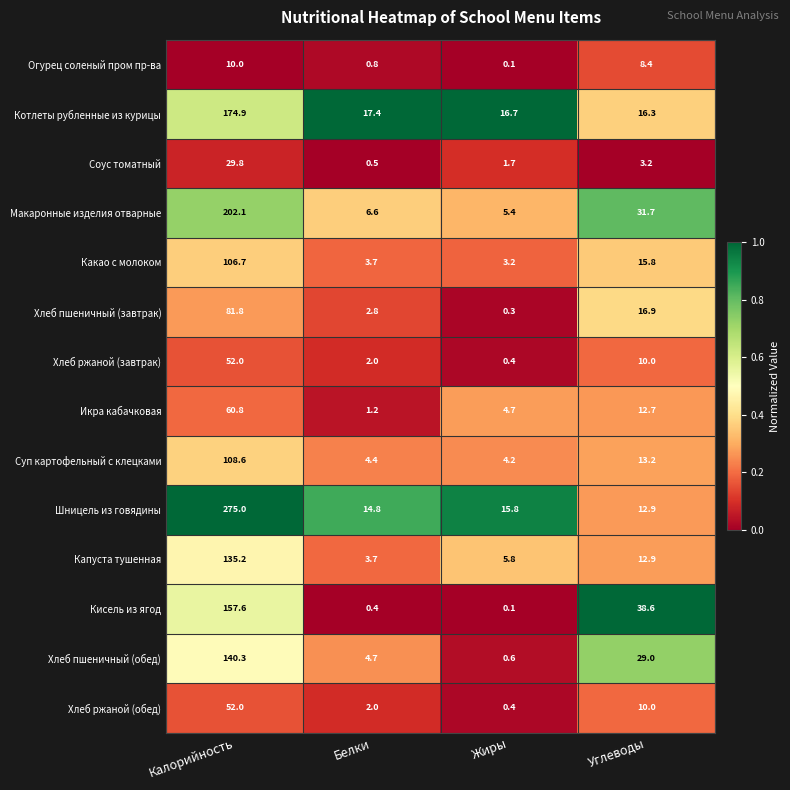

Which series changed the most between Белки and Углеводы?

Кисель из ягод